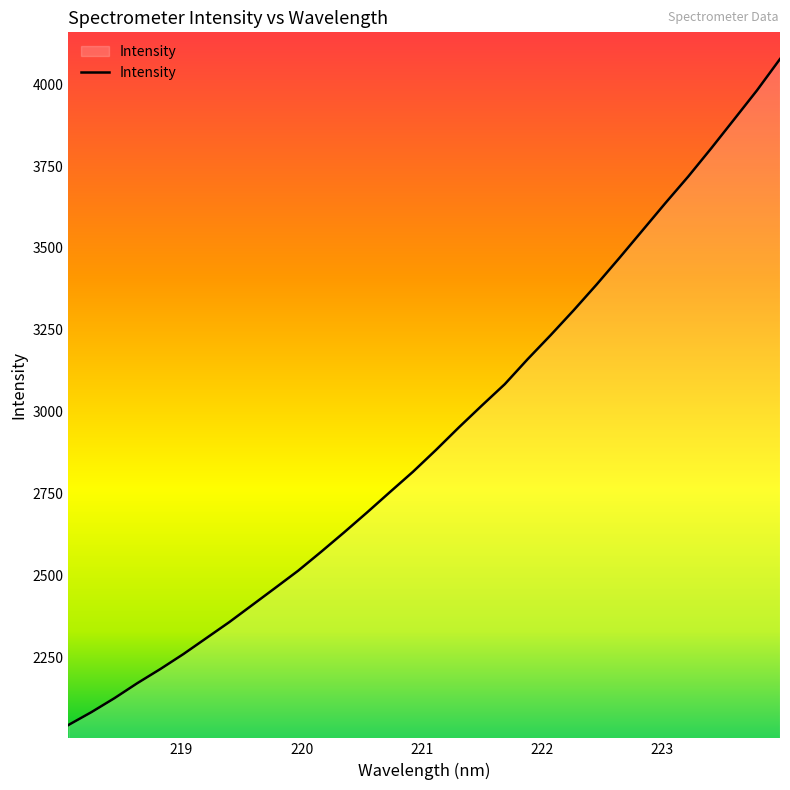

What is the greatest value displayed?

4077.5